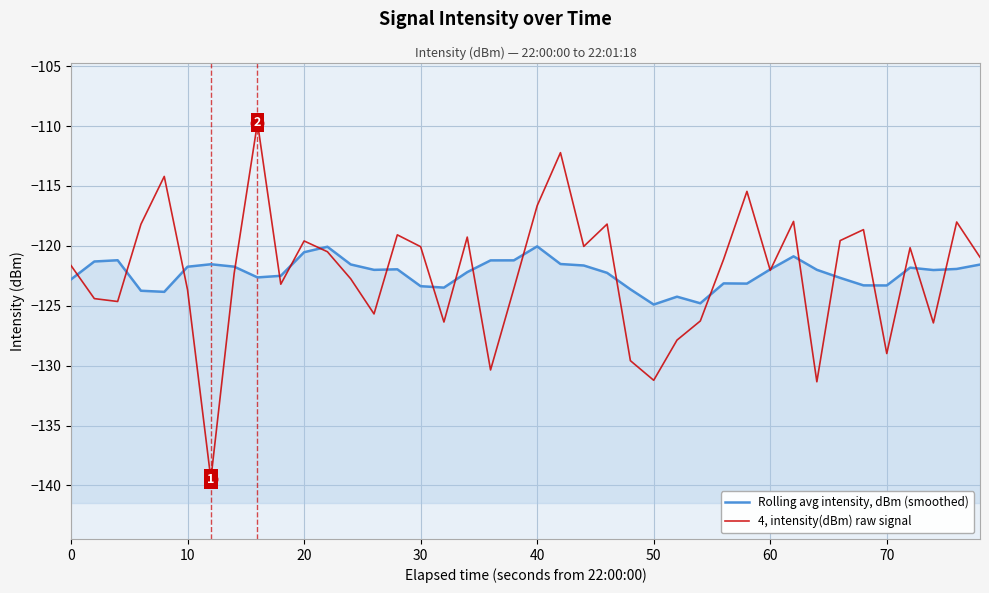

What is the value of the 4, intensity(dBm) raw signal point at the 25th from the left?

-129.6